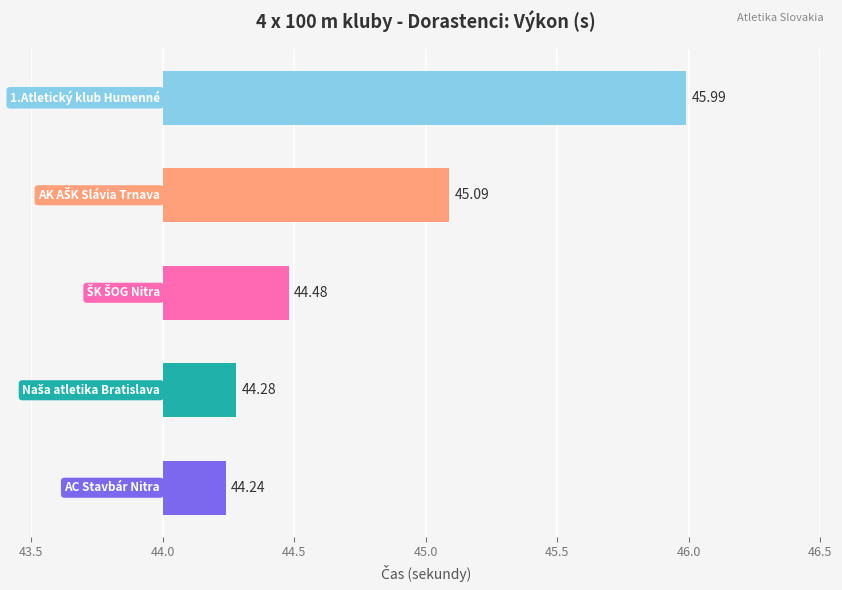

The value at 45.0 is 1.7. True or false?

False